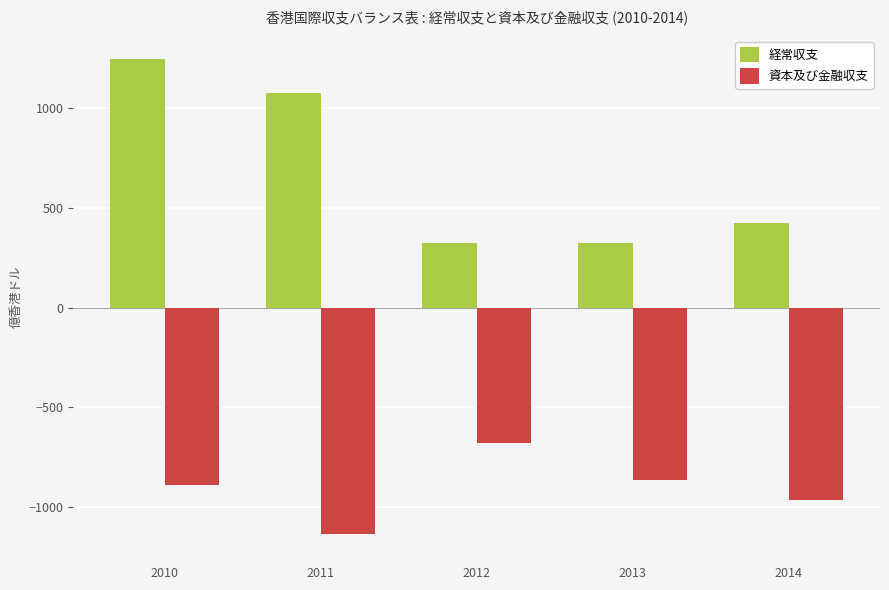

Rank the series at 2010 from highest to lowest value.

経常収支, 資本及び金融収支